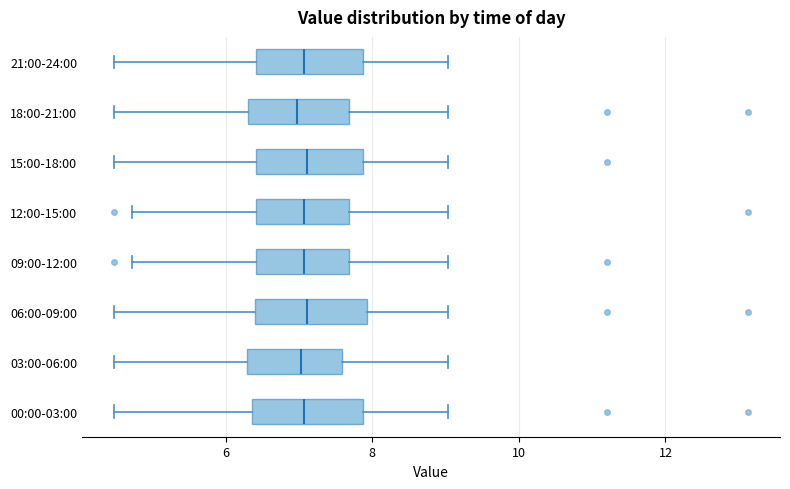

Where does the median line of the box for 09:00-12:00 sit on the x-axis? The values are not printed on the chart, so give them approximately, as read against the axis.

7.0